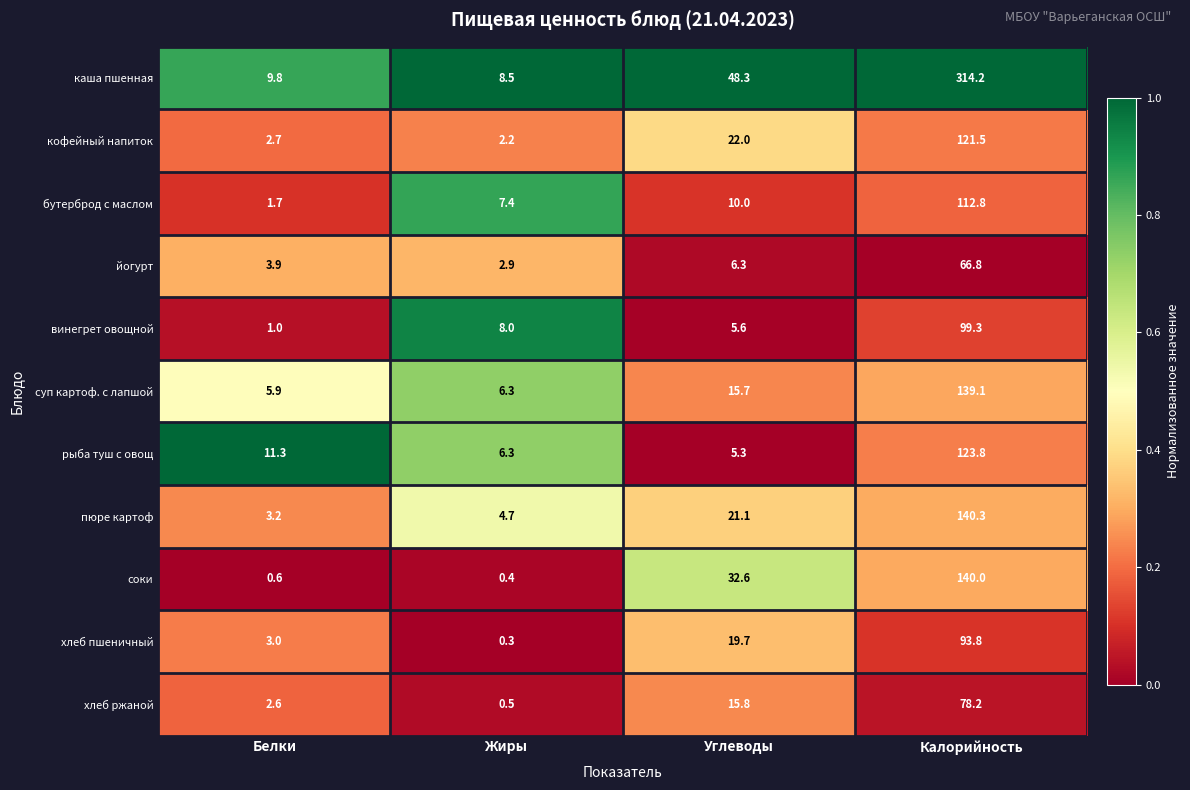

What is the difference between the суп картоф. с лапшой values at Жиры and Калорийность?

132.8